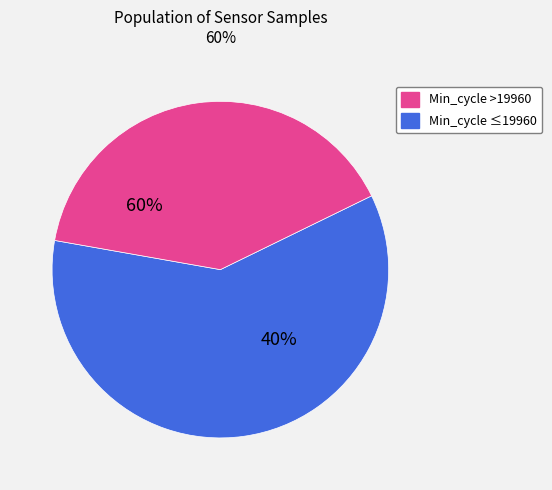

True or false: 19930 accounts for 1% of the total.

False